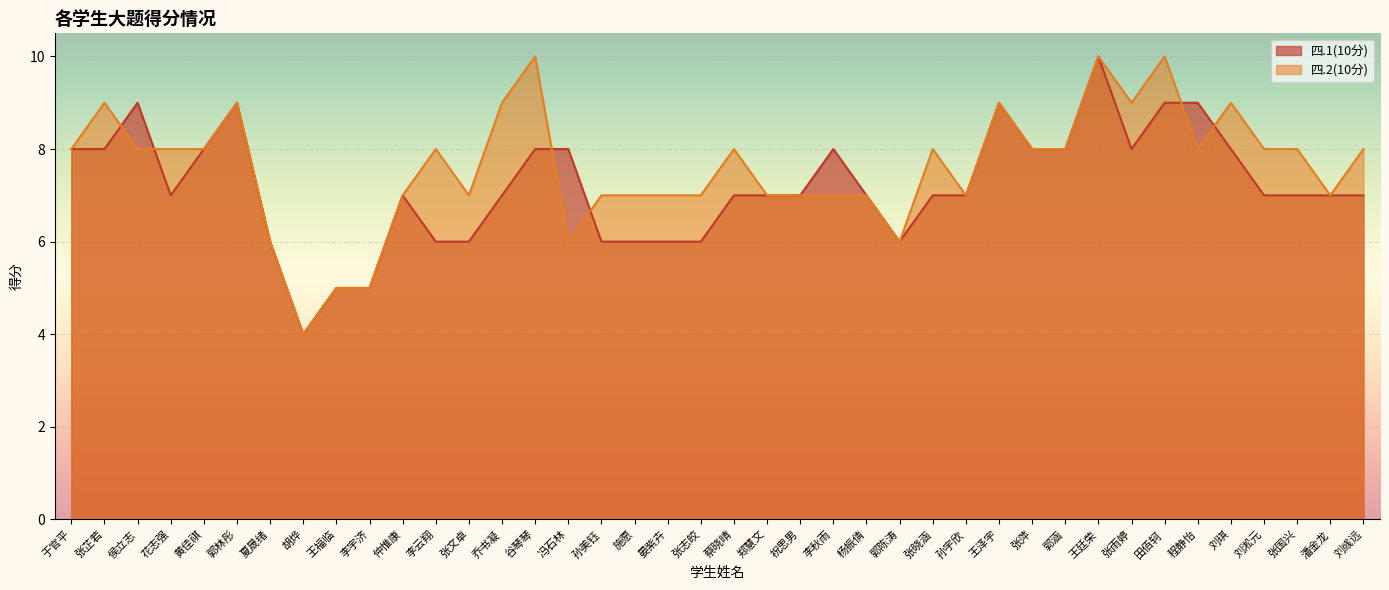

Is it true that 四.2(10分) equals 3 at 谷琴琴?

False